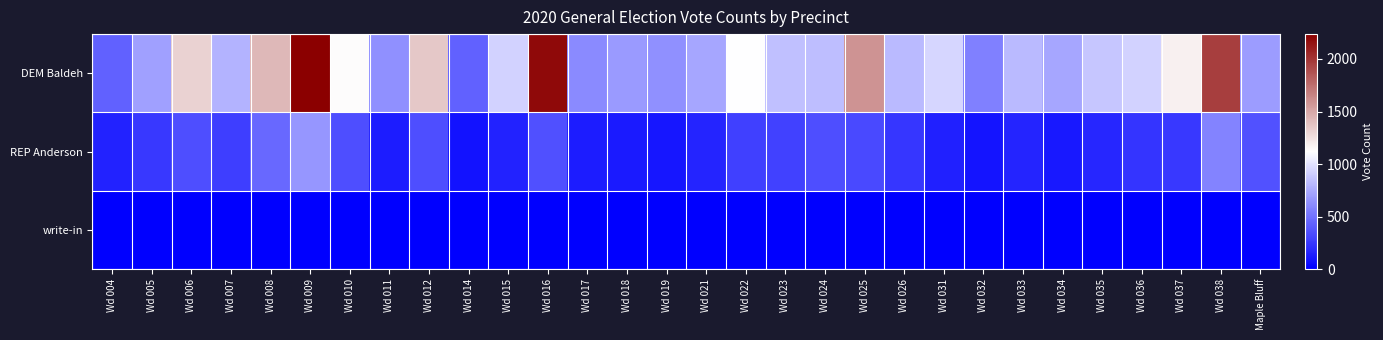

Which category has the highest value across all series?

Wd 009